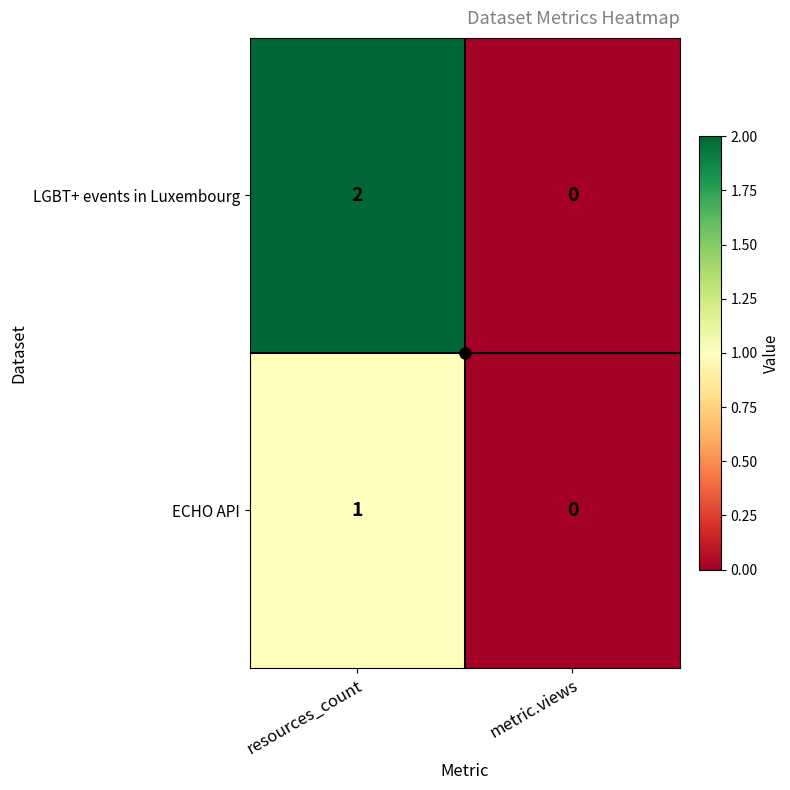

True or false: ECHO API has a value of 1 at resources_count.

True